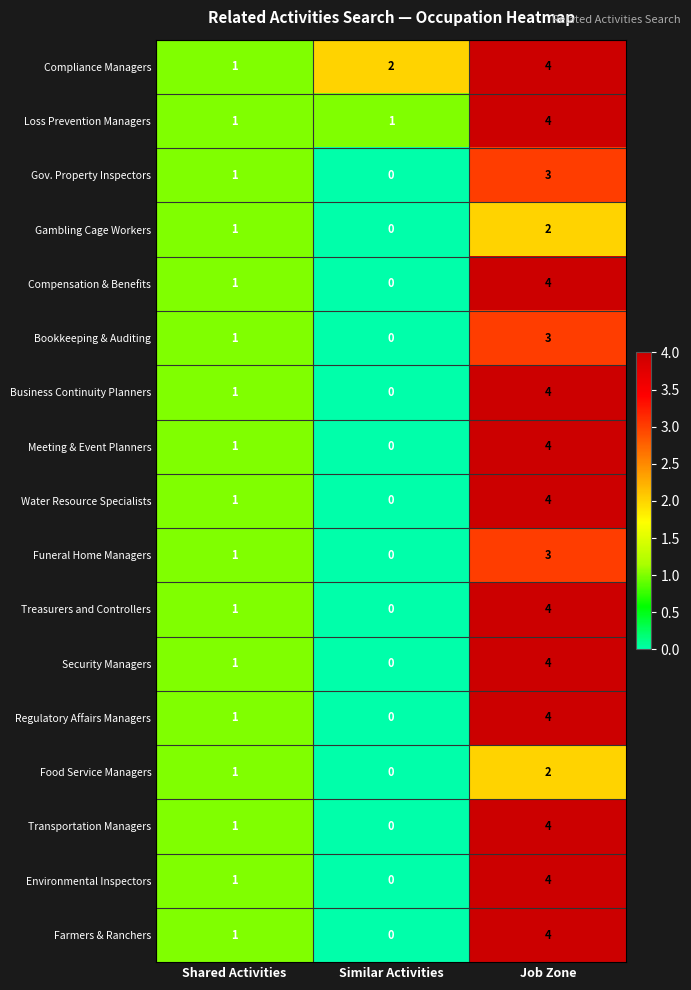

Is it true that Transportation Managers equals 1 at Shared Activities?

True